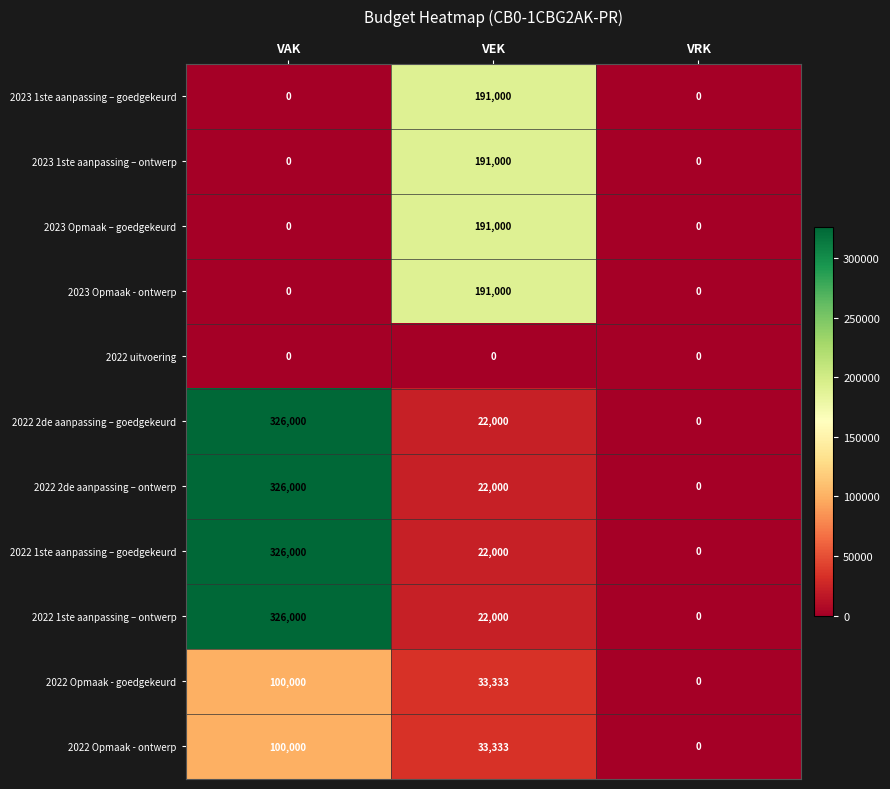

Is it true that 2023 1ste aanpassing – goedgekeurd equals 114607 at VEK?

False